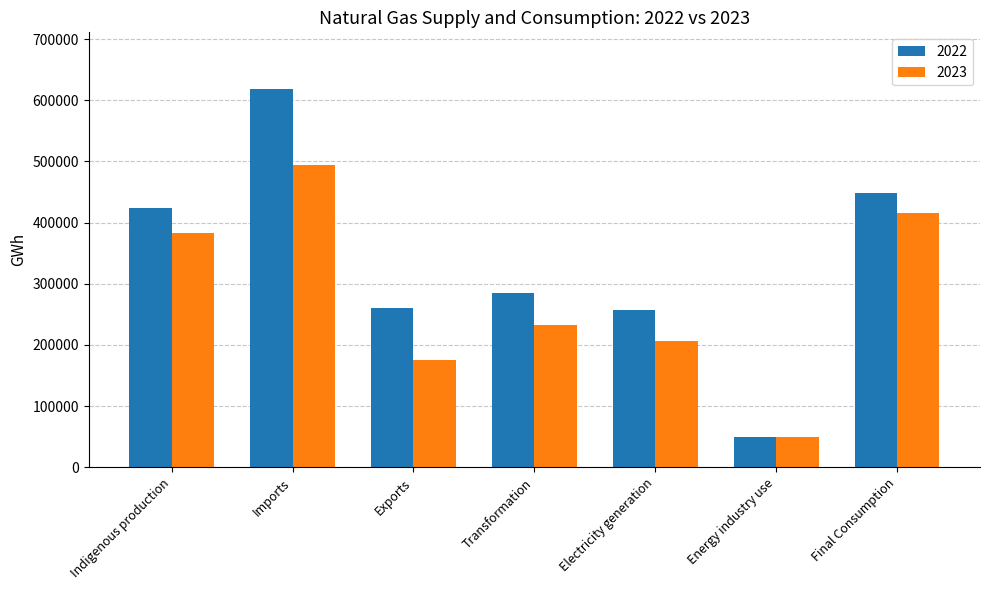

At Indigenous production, list the series in order from largest to smallest.

2022, 2023